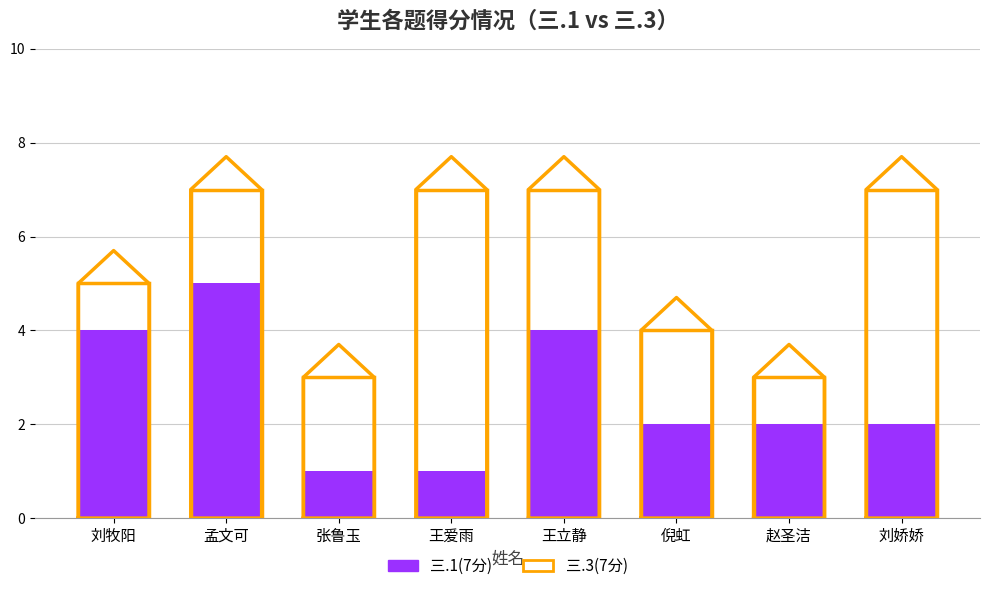

Rank the categories by 三.1(7分) value from lowest to highest.

张鲁玉, 王爱雨, 倪虹, 赵圣洁, 刘娇娇, 刘牧阳, 王立静, 孟文可